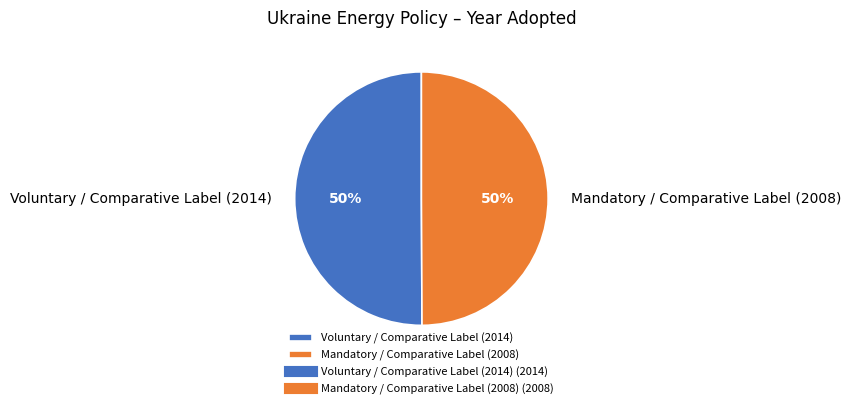

Do Mandatory / Comparative Label (2008) and Voluntary / Comparative Label (2014) together represent more than half of the pie?

Yes